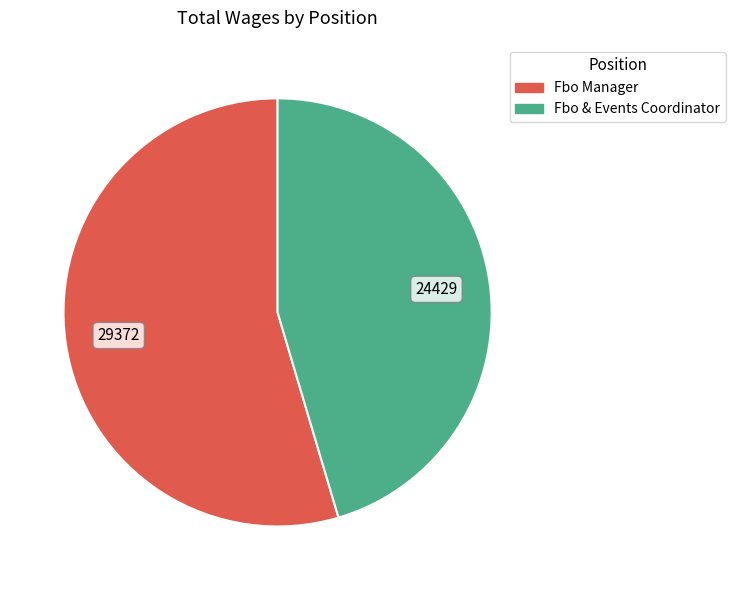

Approximately how many times larger is the value at Fbo & Events Coordinator compared to Fbo Manager?

0.8